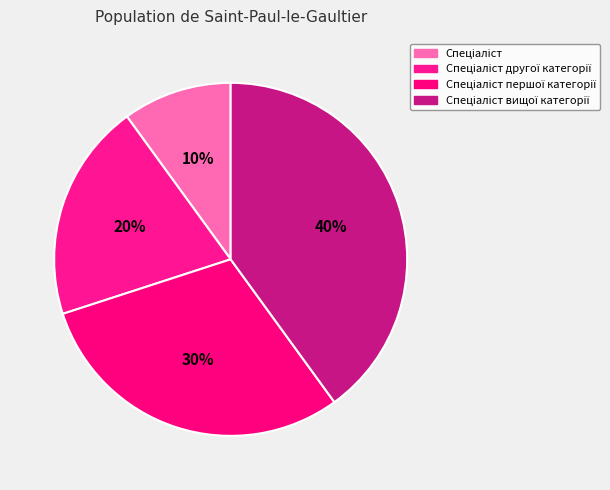

Does Спеціаліст account for over 50% of the chart?

No